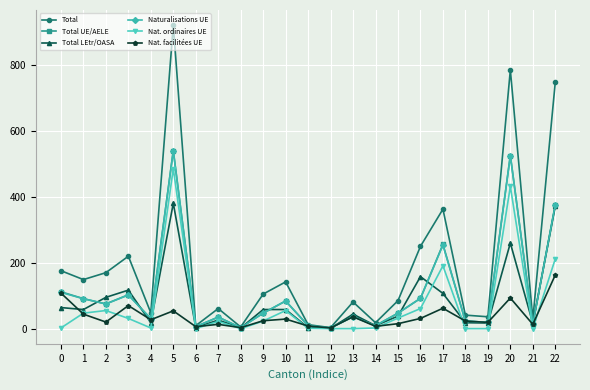

In Naturalisations UE, how many points are lower than both neighbors (excluding endpoints)?

8